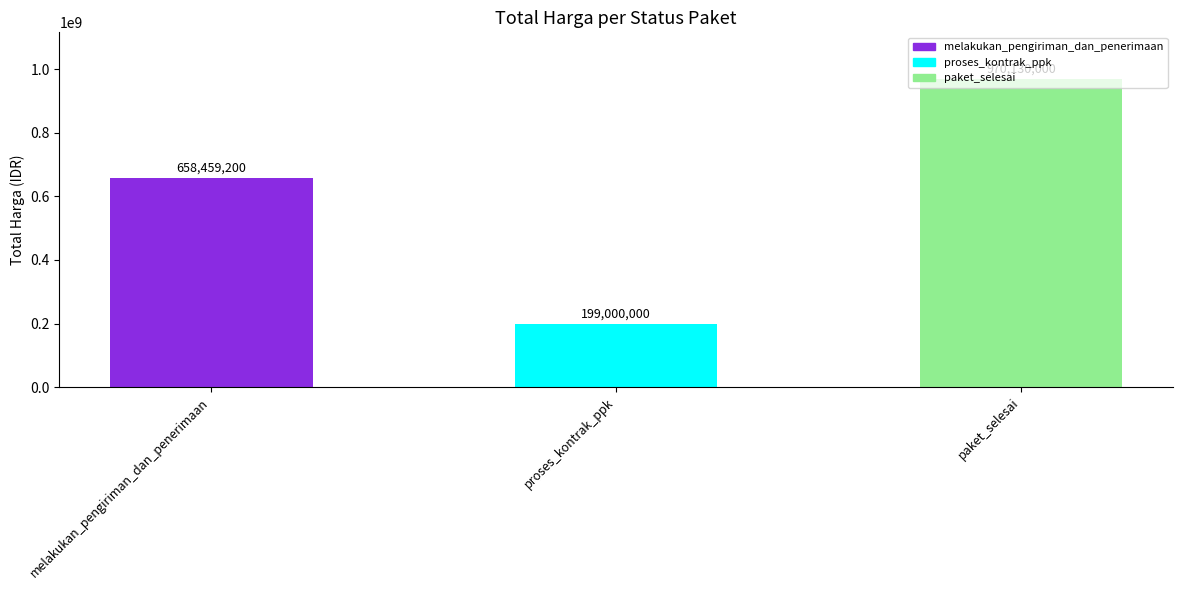

What is the difference between the values at paket_selesai and proses_kontrak_ppk?

771130000